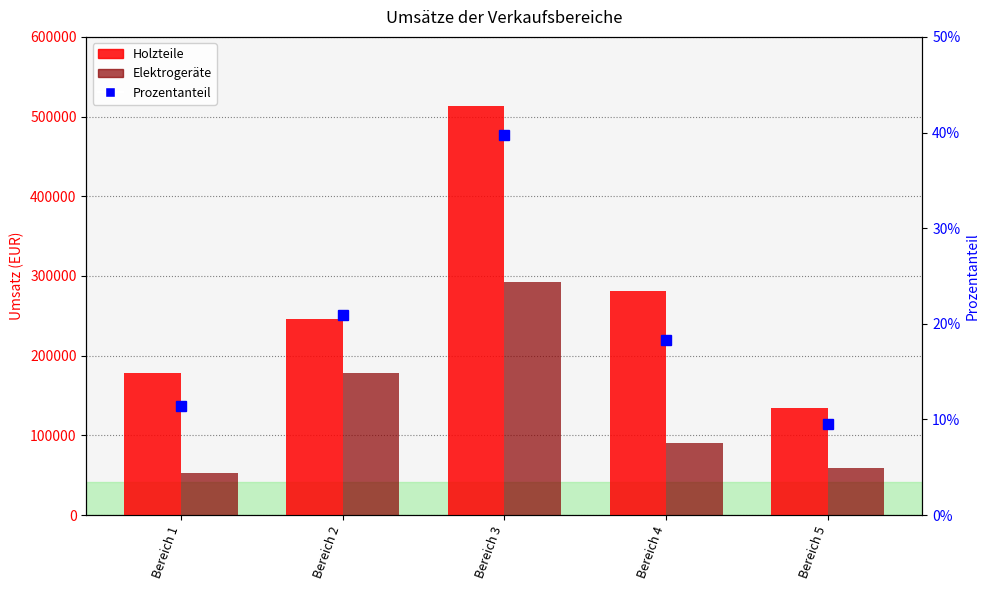

At which category is the sum across all series the highest?

Bereich 3